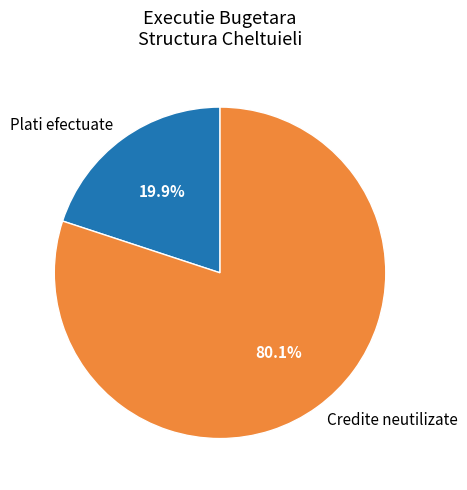

To the nearest percent, what is the difference between the largest and smallest slice percentages?

60%